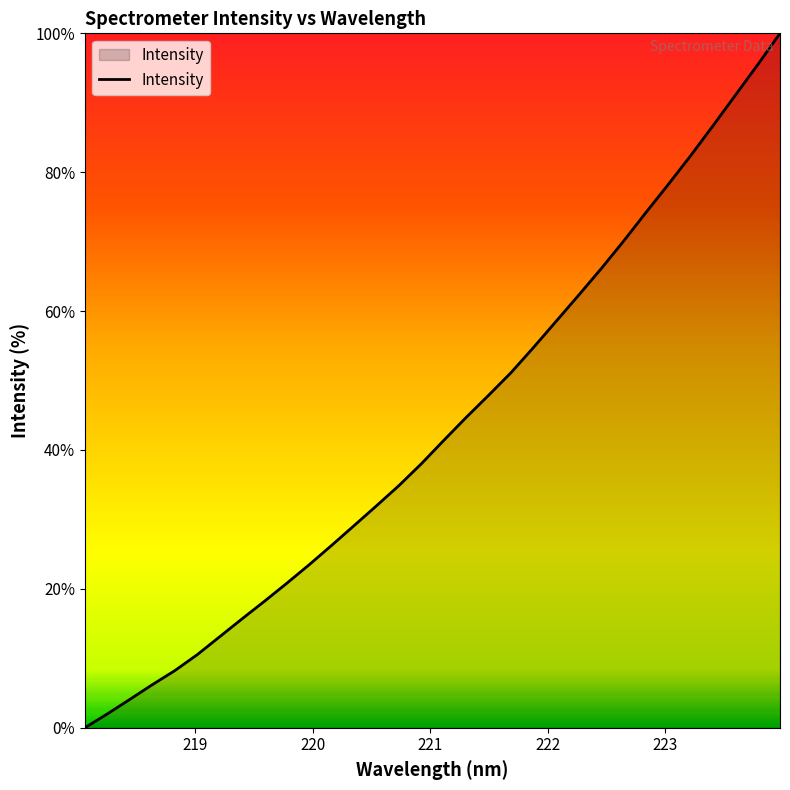

What is the difference between the maximum and minimum values?

100.0